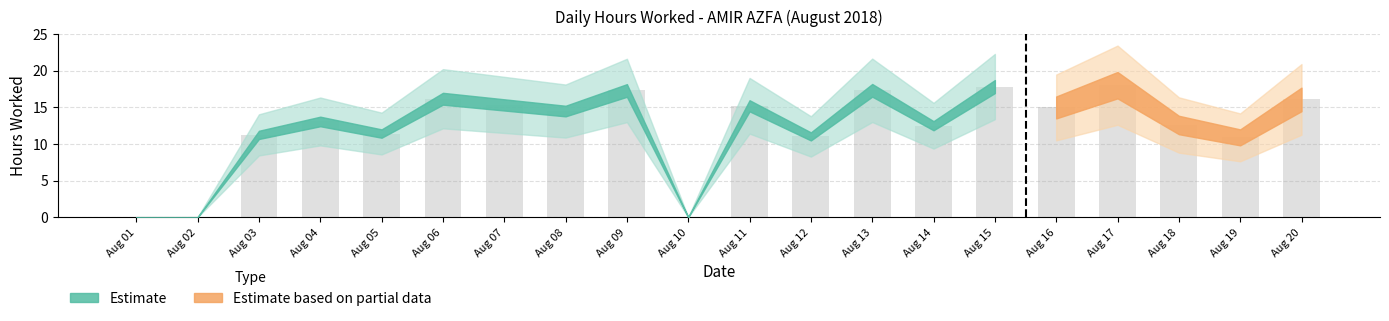

Which has a higher value, Aug 06 or Aug 17?

Aug 17